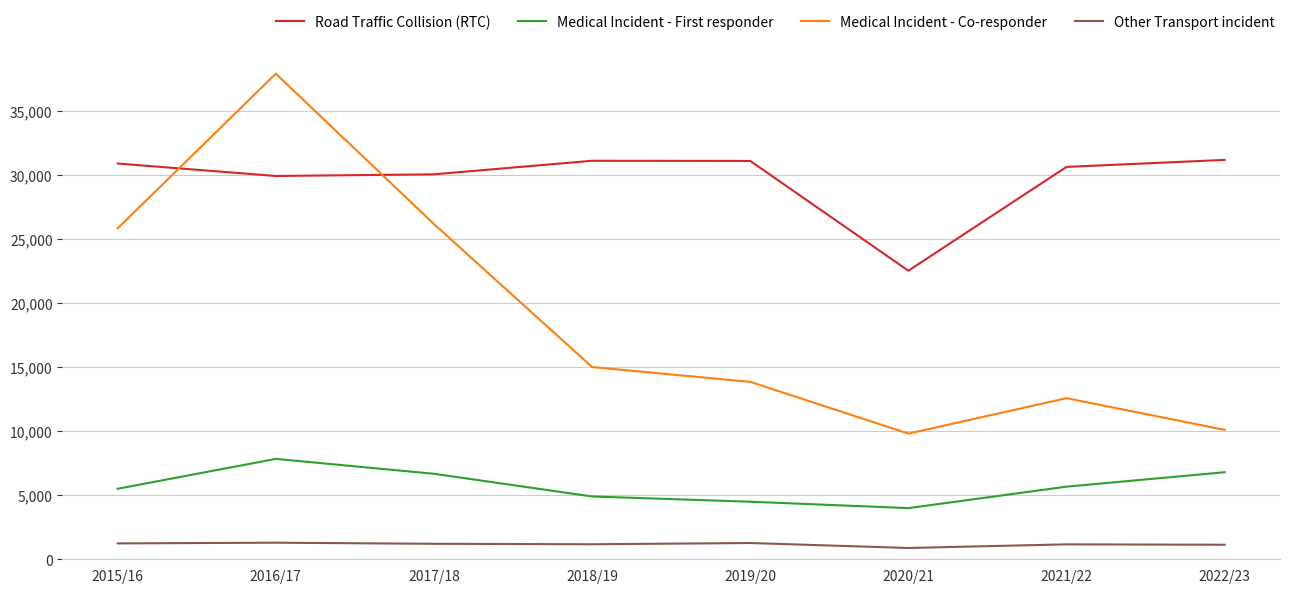

List the series in order of their overall mean, highest first.

Road Traffic Collision (RTC), Medical Incident - Co-responder, Medical Incident - First responder, Other Transport incident